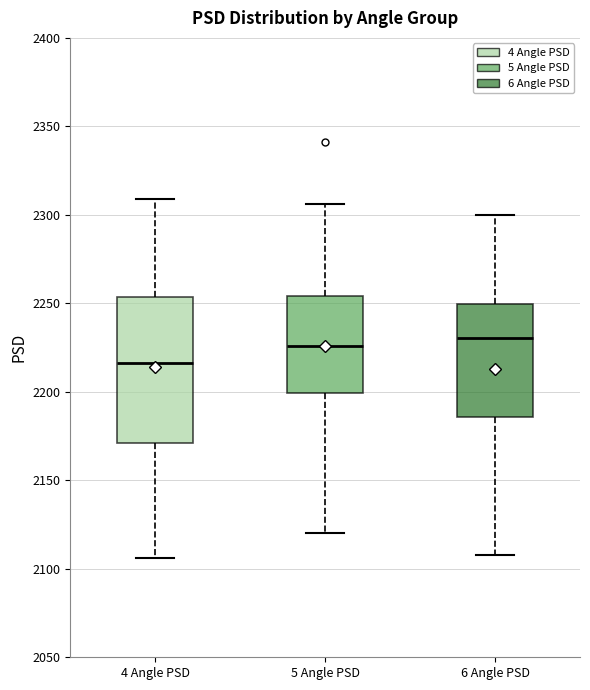

Reading left to right, transcribe this box plot: for each box, give where its median line is, the range the box spans, and where its two whiskers end, as read against the y-axis. The values are not printed on the chart, so give them approximately, as read against the axis.

4 Angle PSD: median 2215, box 2170 to 2255, whiskers 2105 to 2310
5 Angle PSD: median 2225, box 2200 to 2255, whiskers 2120 to 2305
6 Angle PSD: median 2230, box 2185 to 2250, whiskers 2110 to 2300